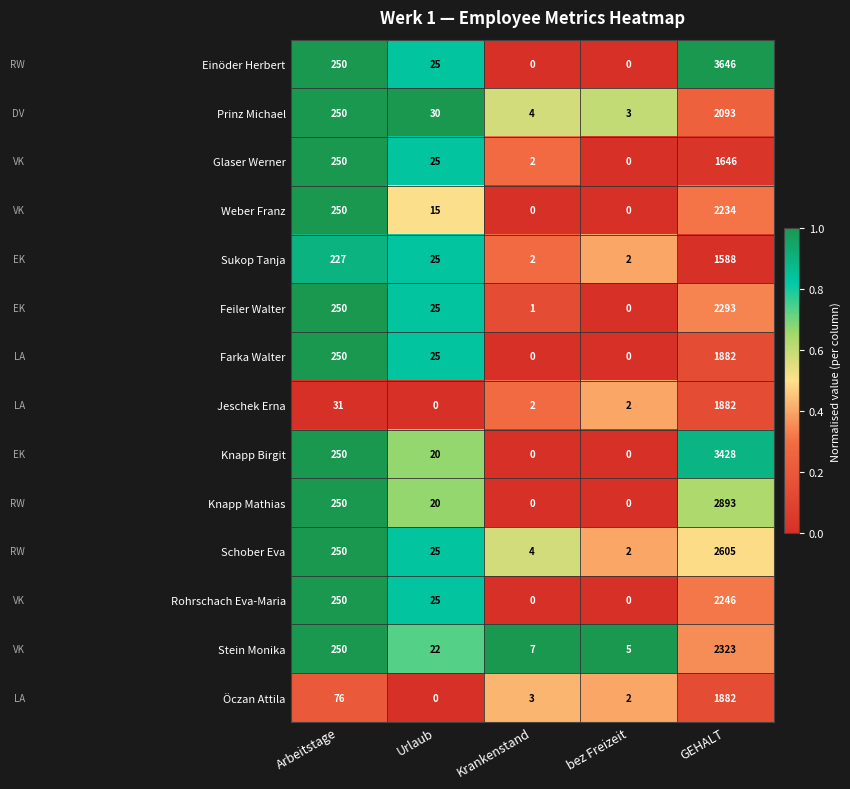

The value of Sukop Tanja at Krankenstand is 3. True or false?

False